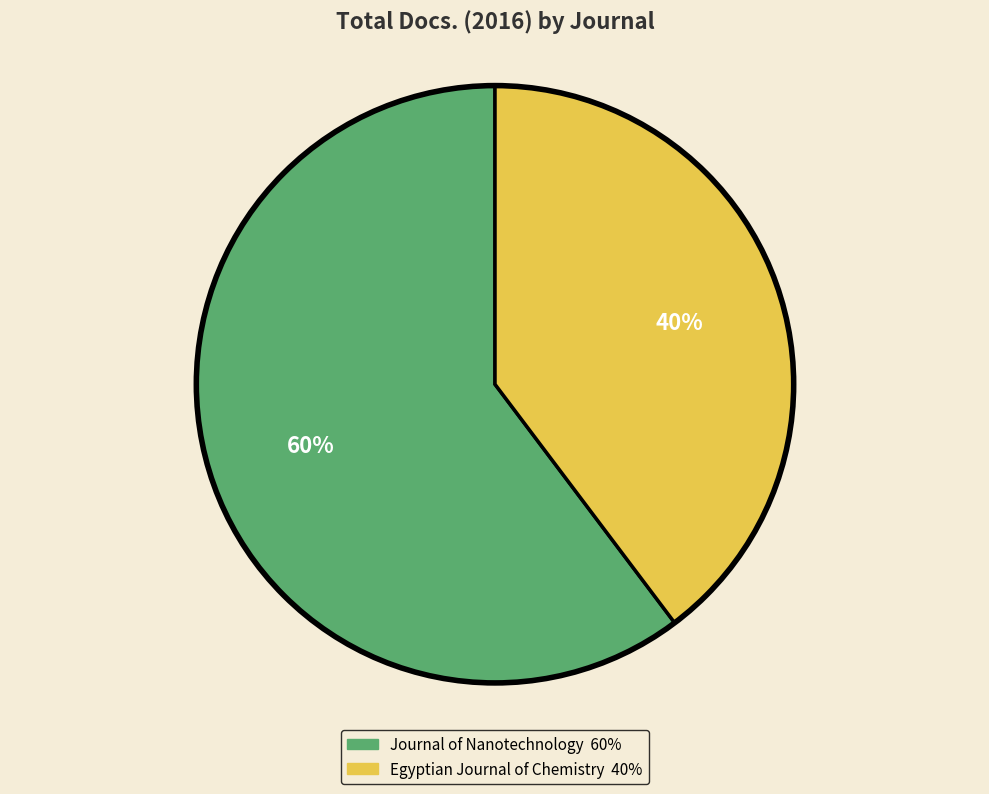

True or false: Egyptian Journal of Chemistry accounts for 29% of the total.

False